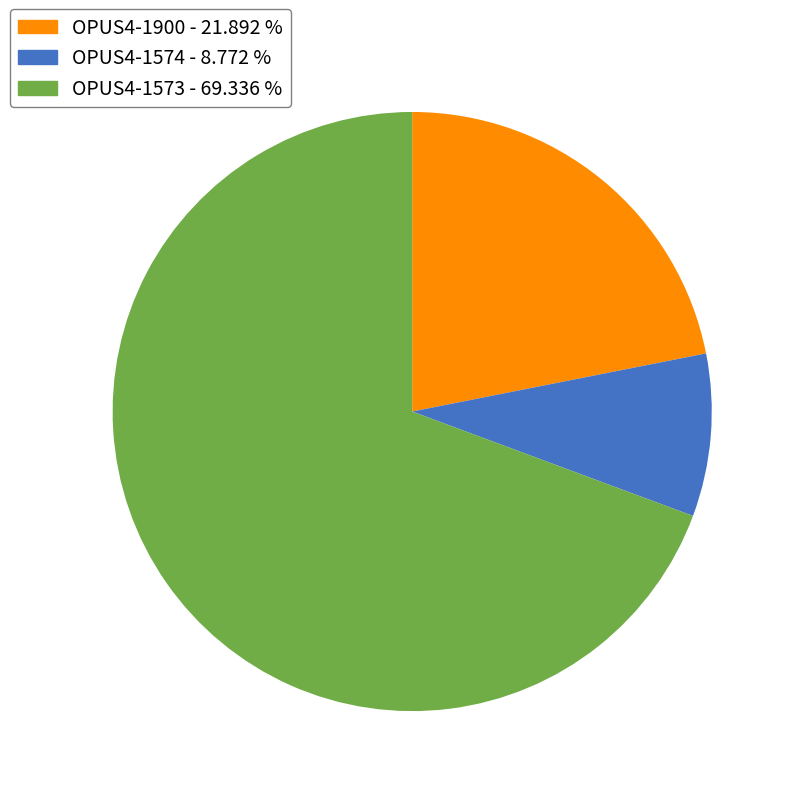

Does OPUS4-1573 represent more than half of the total?

Yes